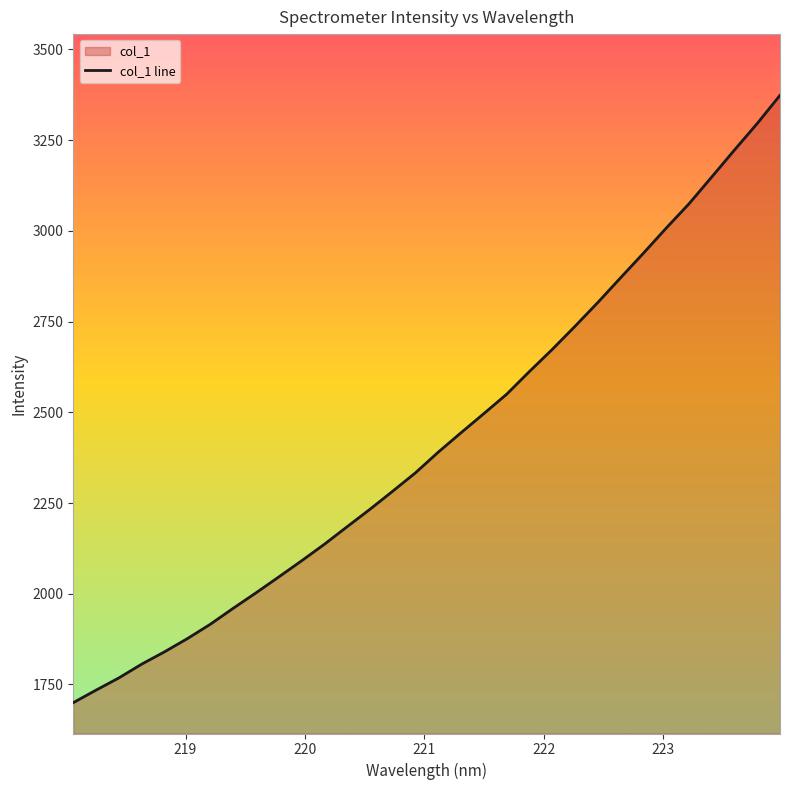

Reading left to right, extract all data points from this chart.

1700.0	1734.6	1768.2	1806.2	1840.1	1876.4	1915.8	1959.7	2002.3	2046.1	2090.6	2136.2	2184.6	2232.7	2282.6	2333.3	2390.3	2443.8	2496.5	2549.8	2612.6	2673.3	2737.1	2802.6	2870.8	2938.3	3007.5	3074.4	3148.4	3222.8	3295.9	3373.5